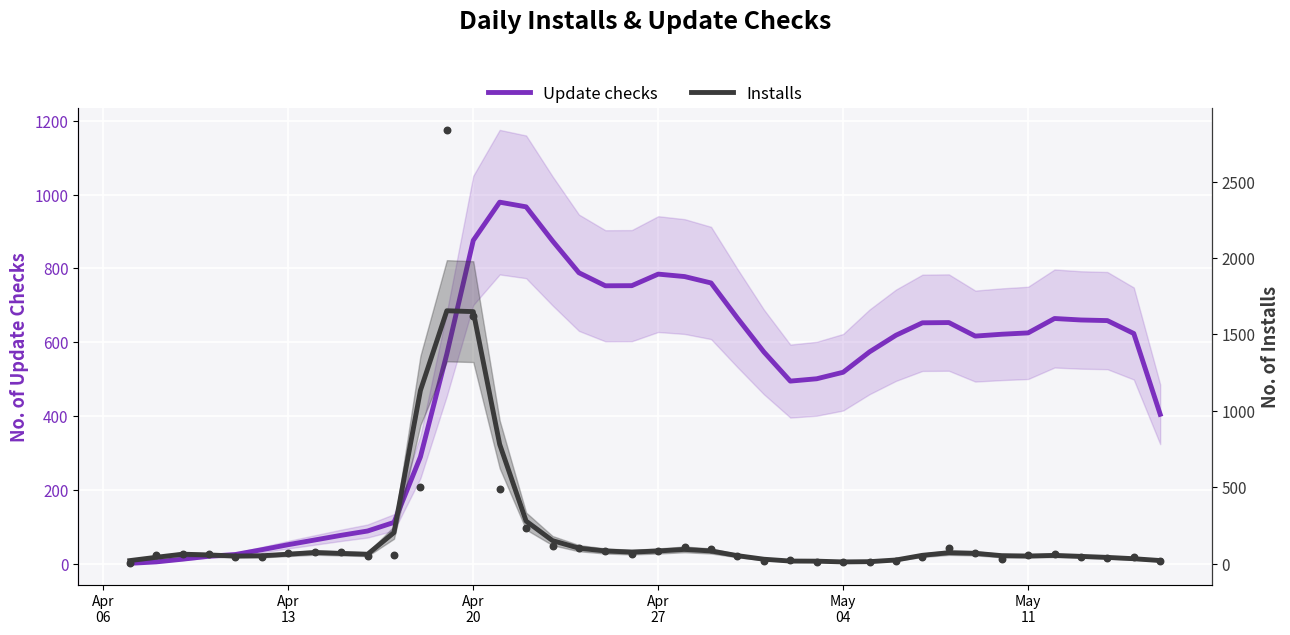

Is the value of Update checks at 12 greater than the value of Installs at Apr
20?

Yes